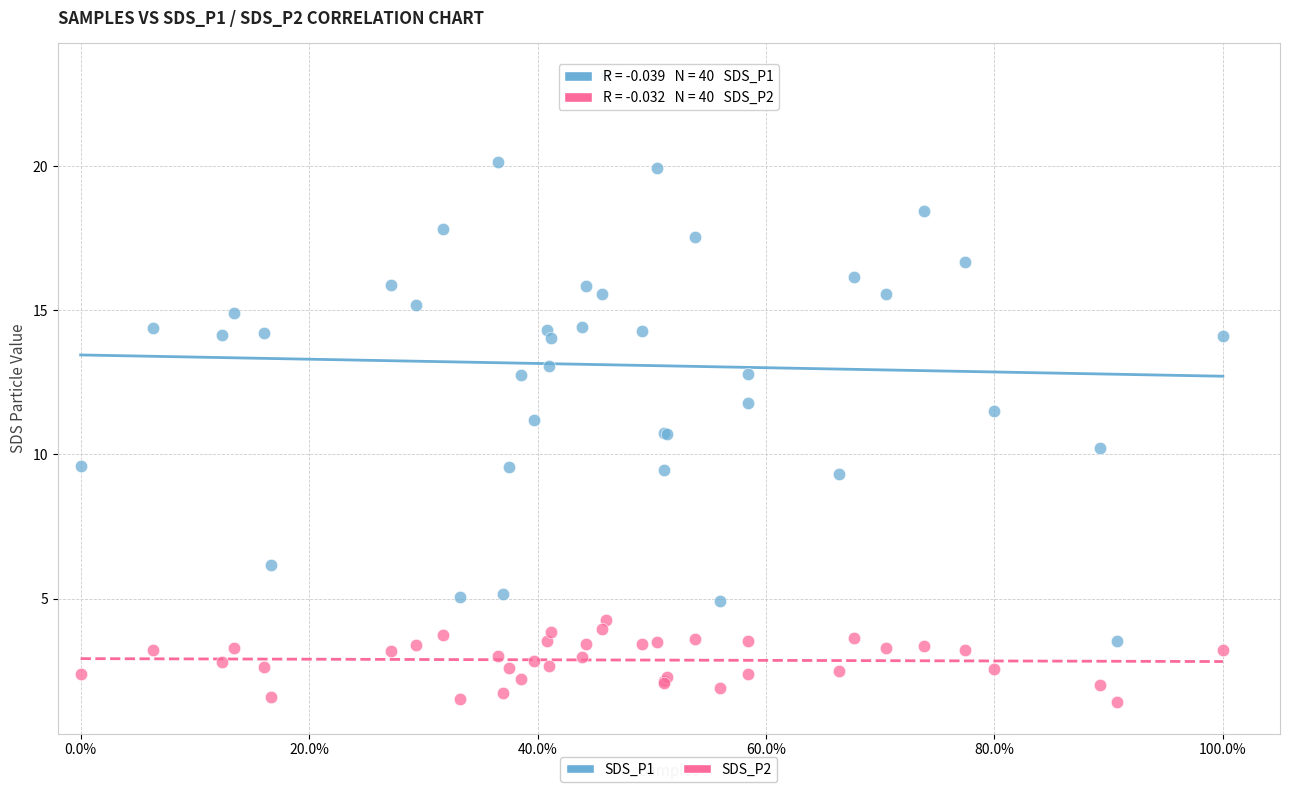

What are all the series names shown in the legend?

SDS_P1, SDS_P2